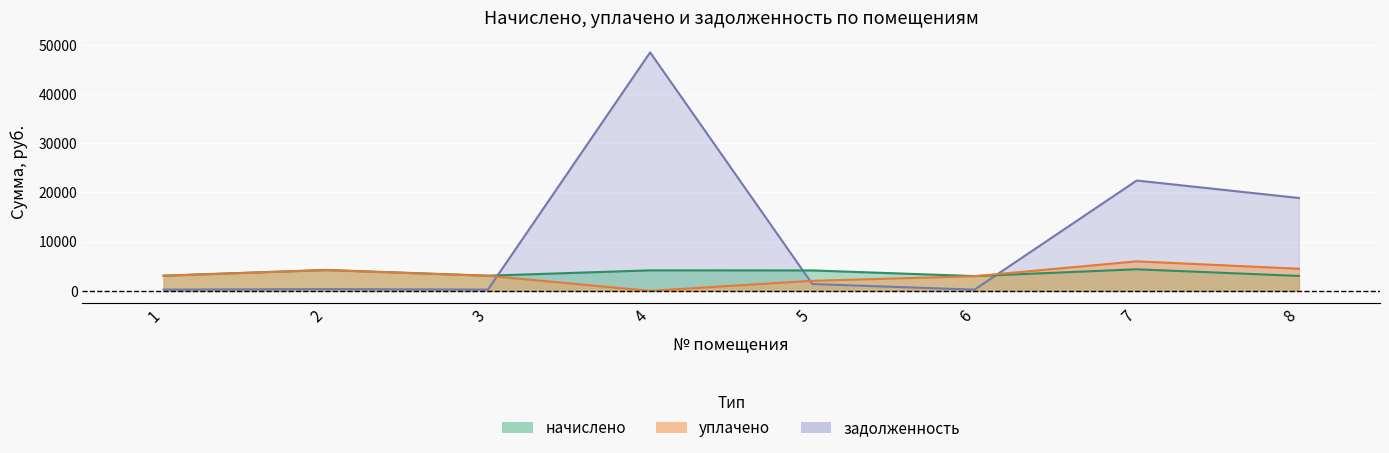

What is the sum of all уплачено values?

25862.9